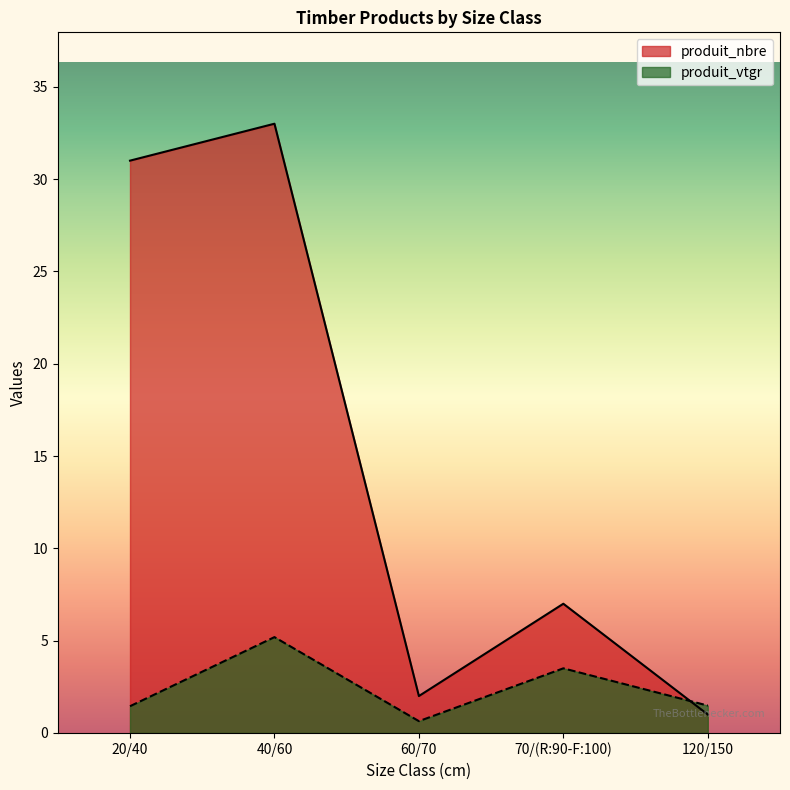

True or false: produit_vtgr and produit_nbre intersect in this chart.

True